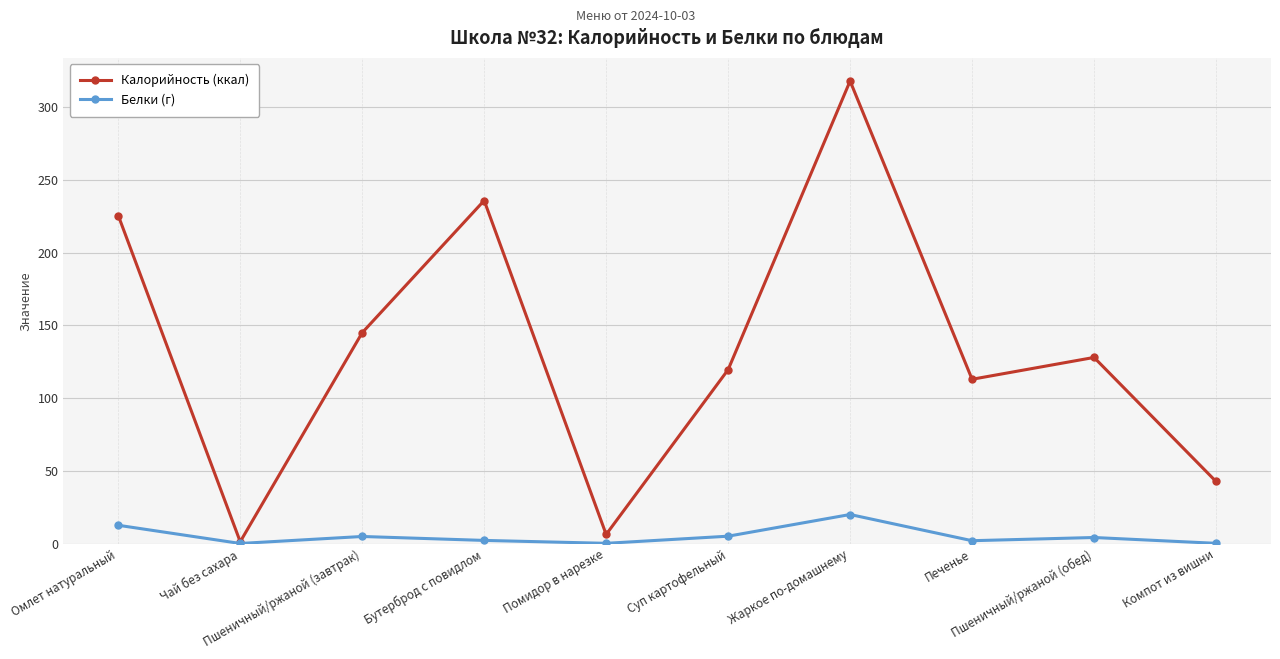

What is the highest value of the Калорийность (ккал) series?

317.9